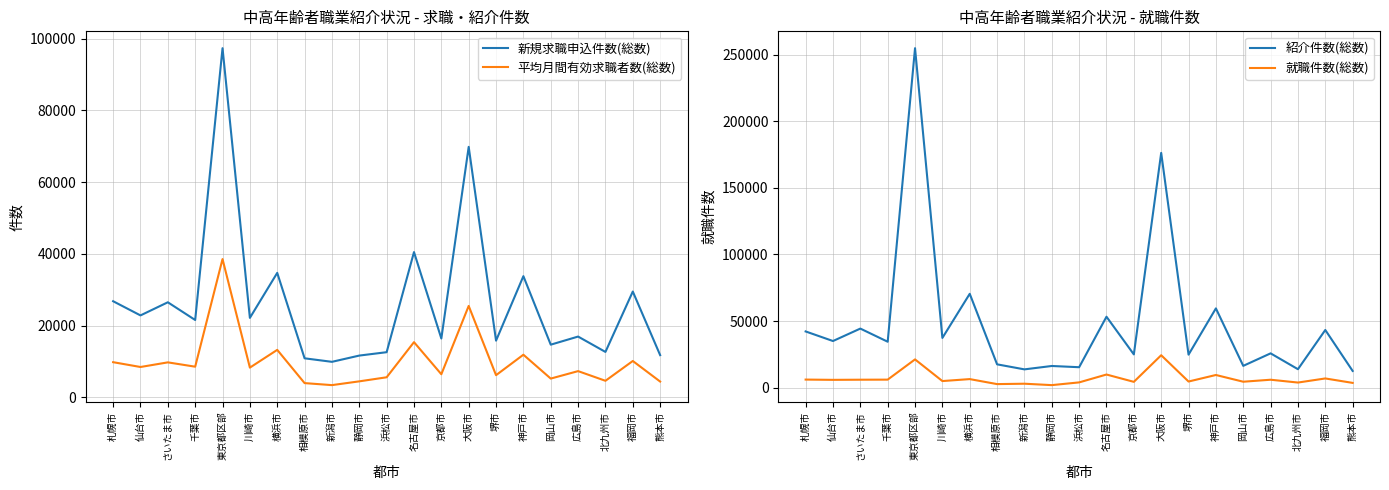

What is the difference between the maximum and minimum values in the 新規求職申込件数(総数) series?

87376